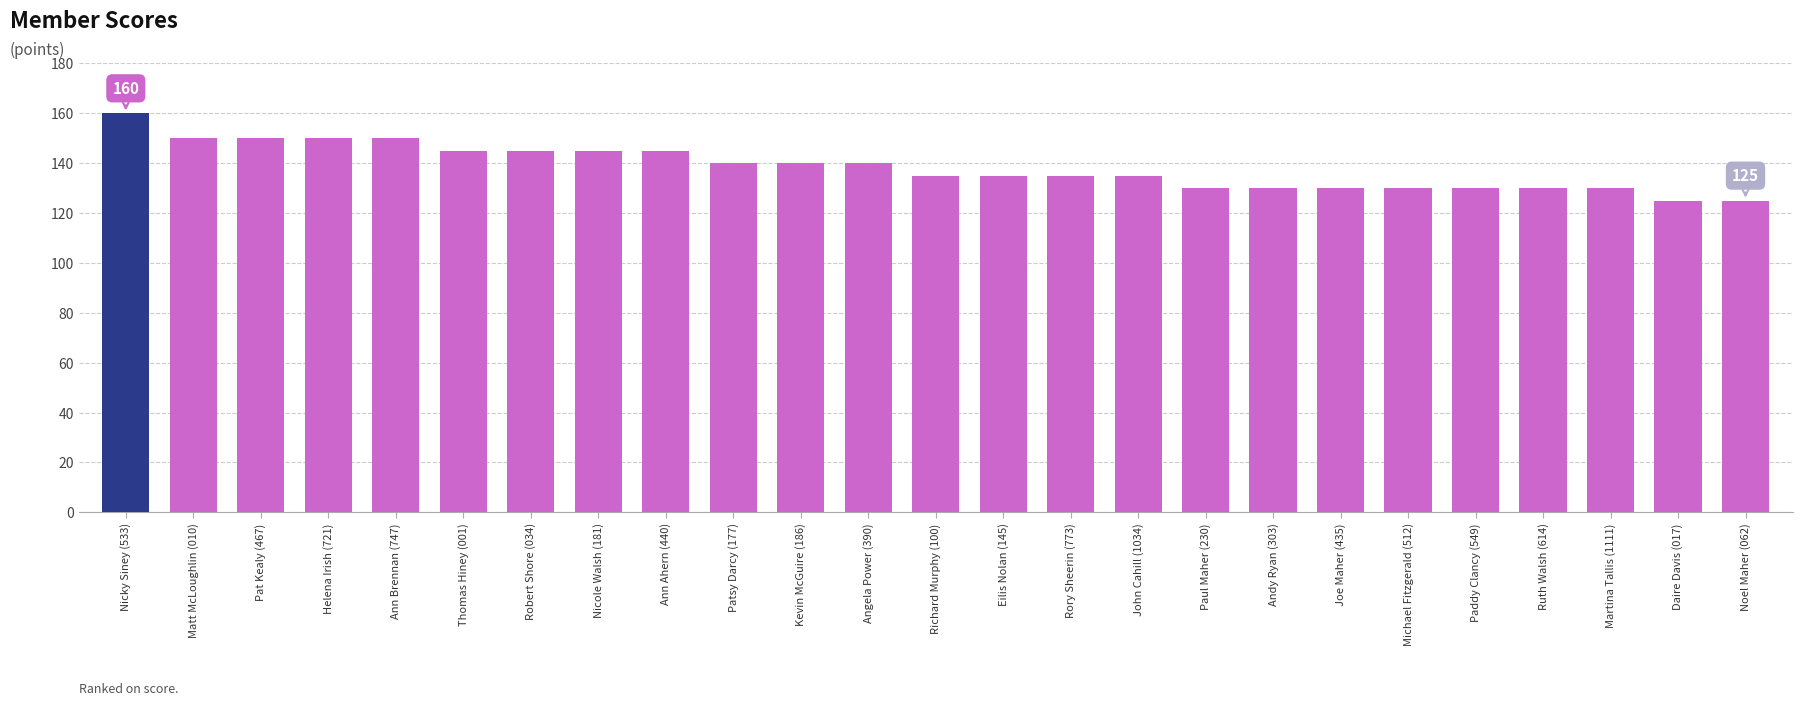

What is the maximum value shown in the chart?

160